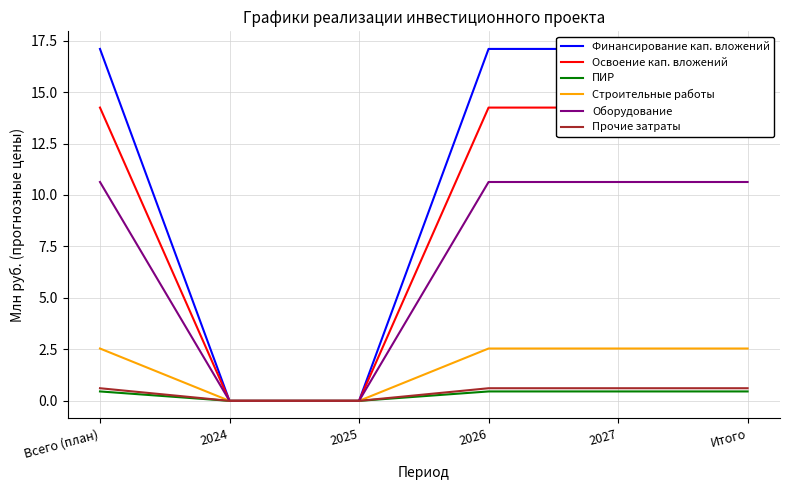

What is the label of the 5th point from the right?

2024